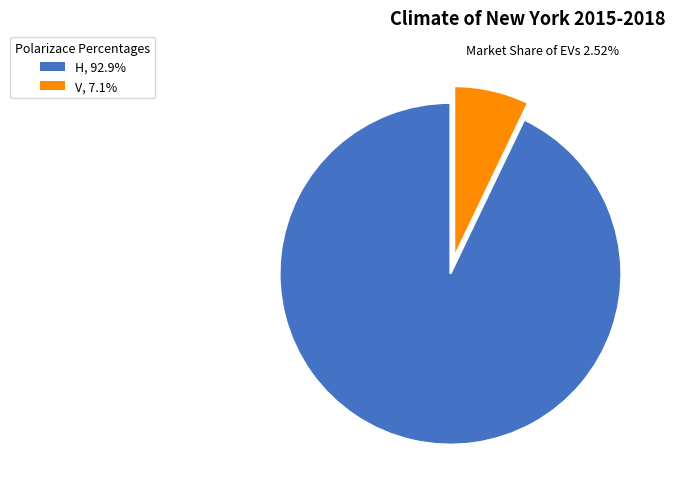

Count the number of slices in the pie.

2